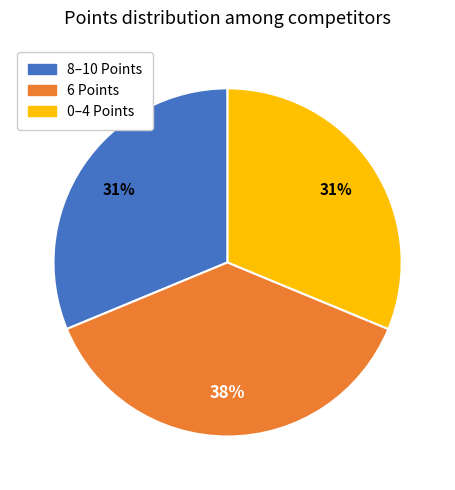

True or false: 0–4 Points accounts for 22% of the total.

False